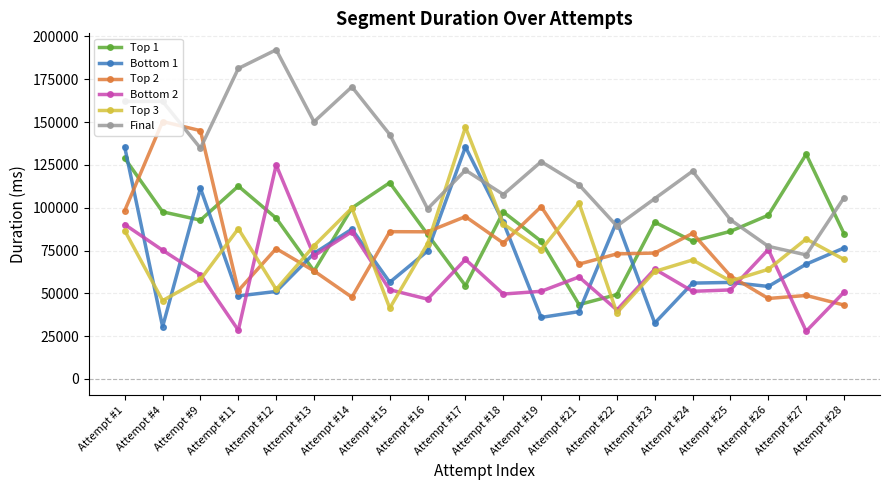

How many lines are shown in the chart?

6